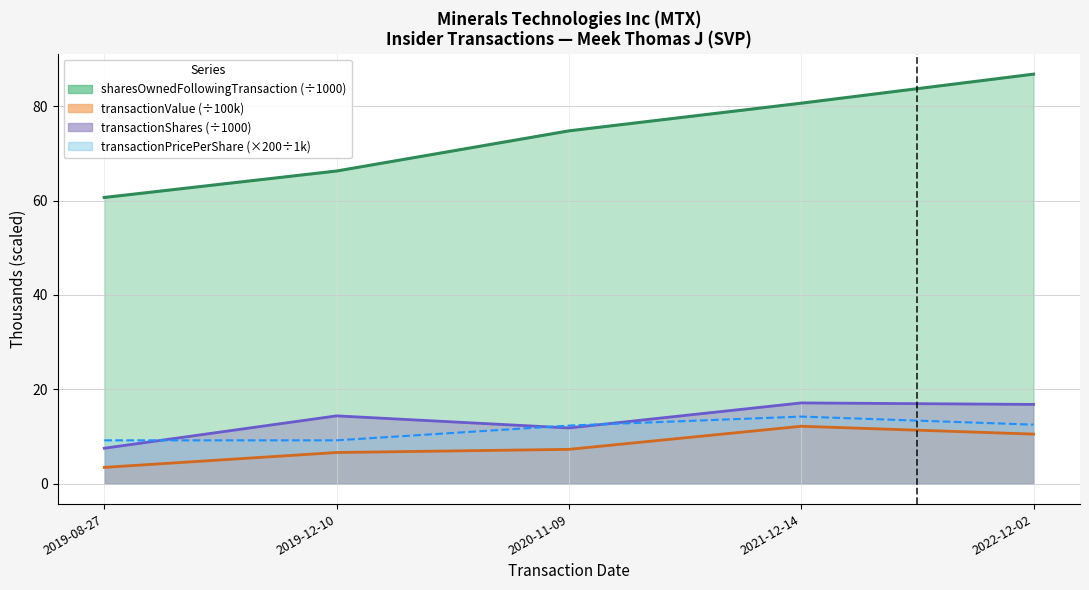

Reading left to right, list all the values displayed in this chart.

transactionShares: 7.5	14.4	11.8	17.1	16.8
sharesOwnedFollowingTransaction: 60.7	66.3	74.8	80.7	86.8
transactionValue: 3.4	6.6	7.3	12.2	10.5
transactionPricePerShare: 9.2	9.2	12.3	14.2	12.5